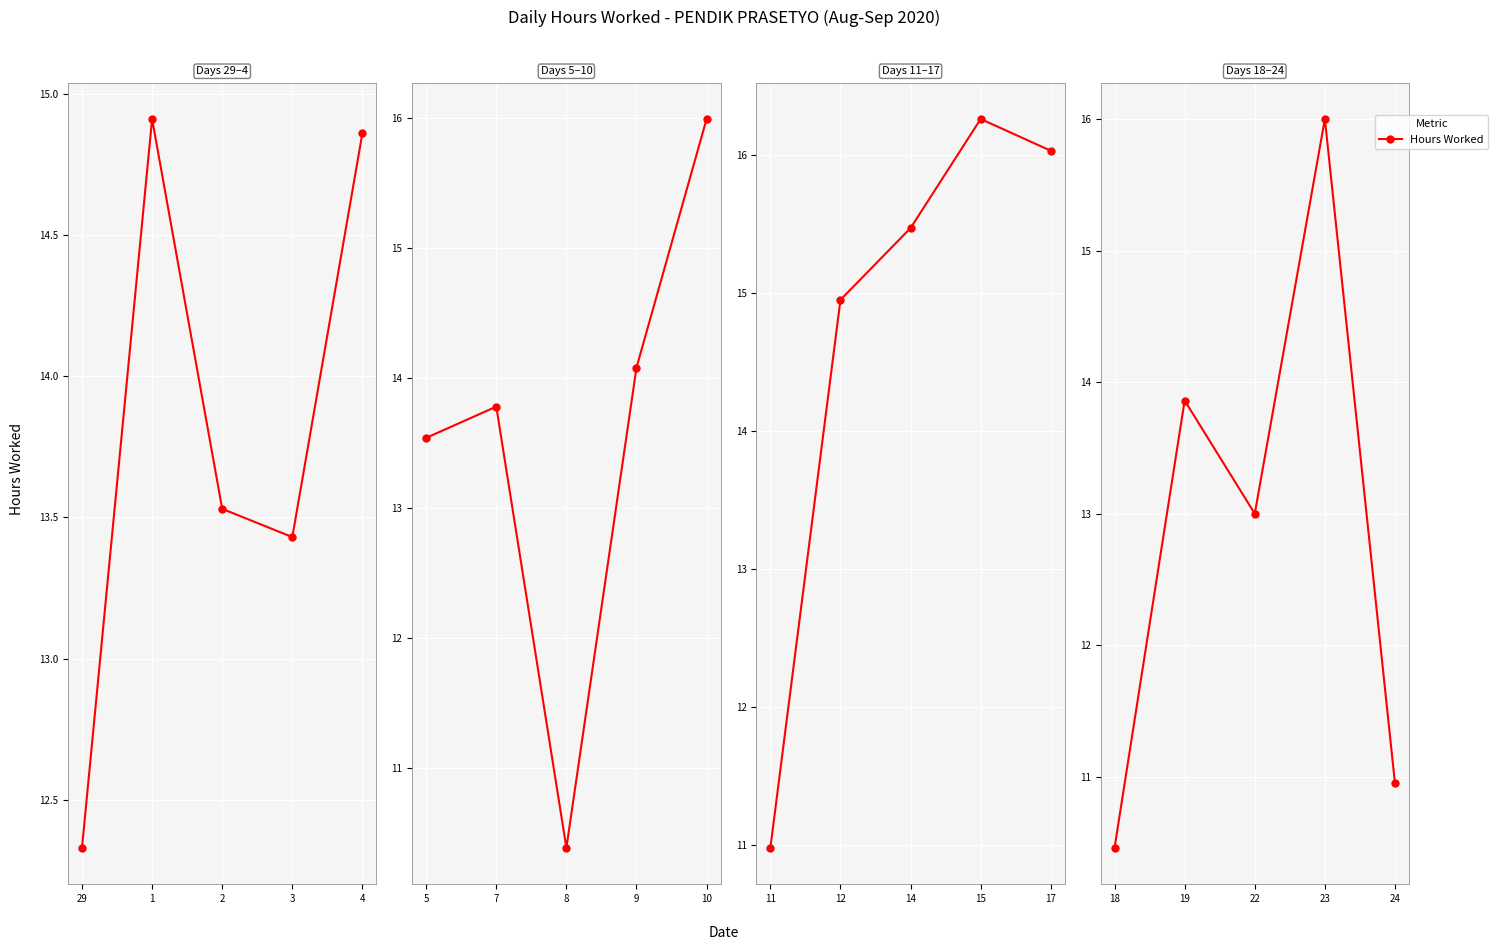

How many lines are shown in the chart?

1